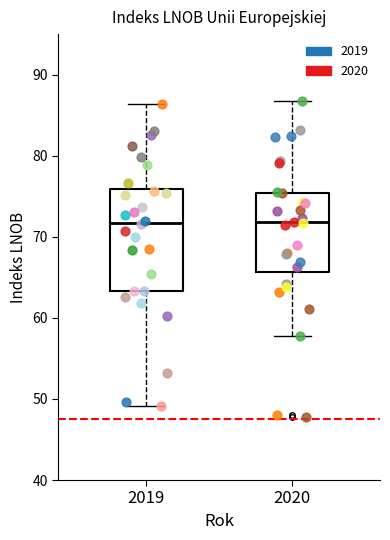

Where is the upper edge of the box at x = 2020 on the y-axis? The values are not printed on the chart, so give them approximately, as read against the axis.

75